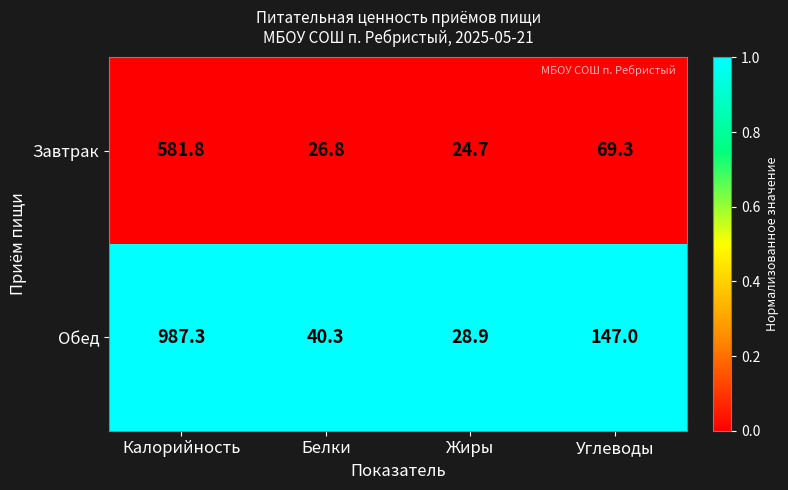

How many categories are shown in the chart?

4